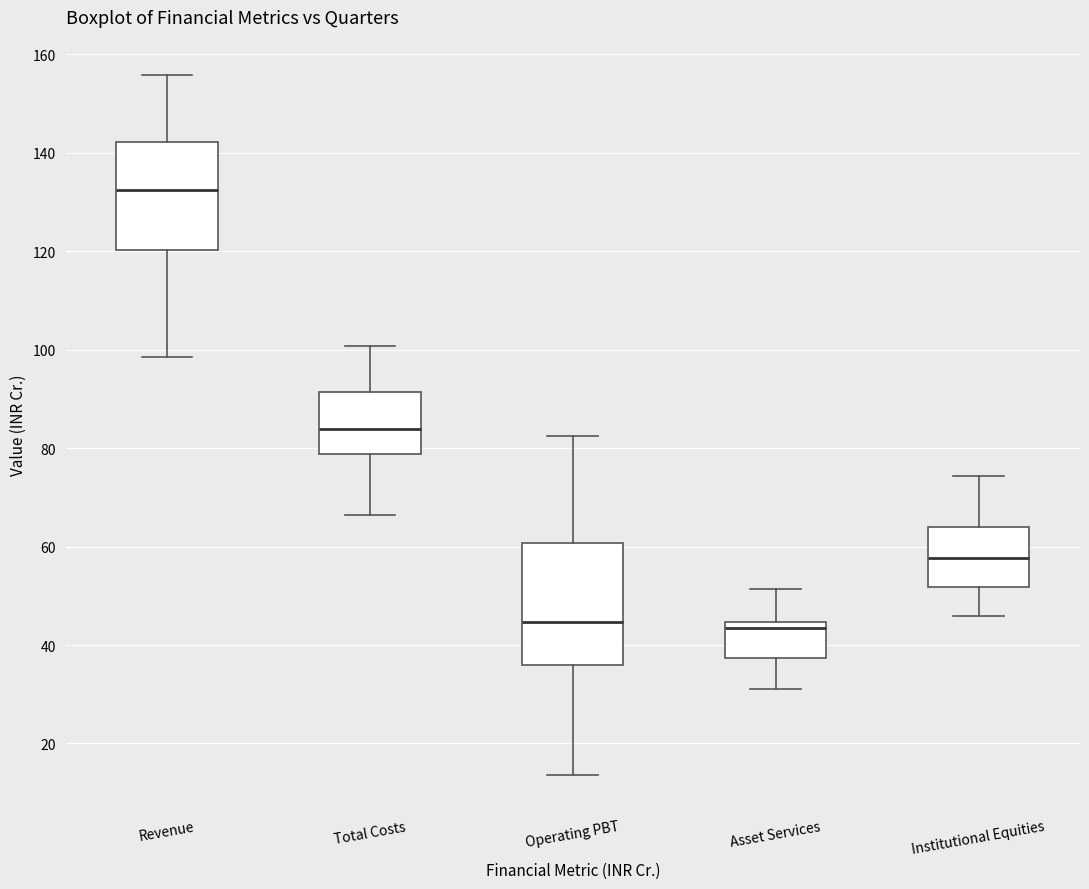

Reading left to right, read every box against the y-axis: the position of its median line, the range the box covers, and the ends of its whiskers. The values are not printed on the chart, so give them approximately, as read against the axis.

Revenue: median 132, box 120 to 142, whiskers 98 to 156
Total Costs: median 84, box 78 to 92, whiskers 66 to 100
Operating PBT: median 44, box 36 to 60, whiskers 14 to 82
Asset Services: median 44 (just below the box's upper edge), box 38 to 44, whiskers 30 to 52
Institutional Equities: median 58, box 52 to 64, whiskers 46 to 74